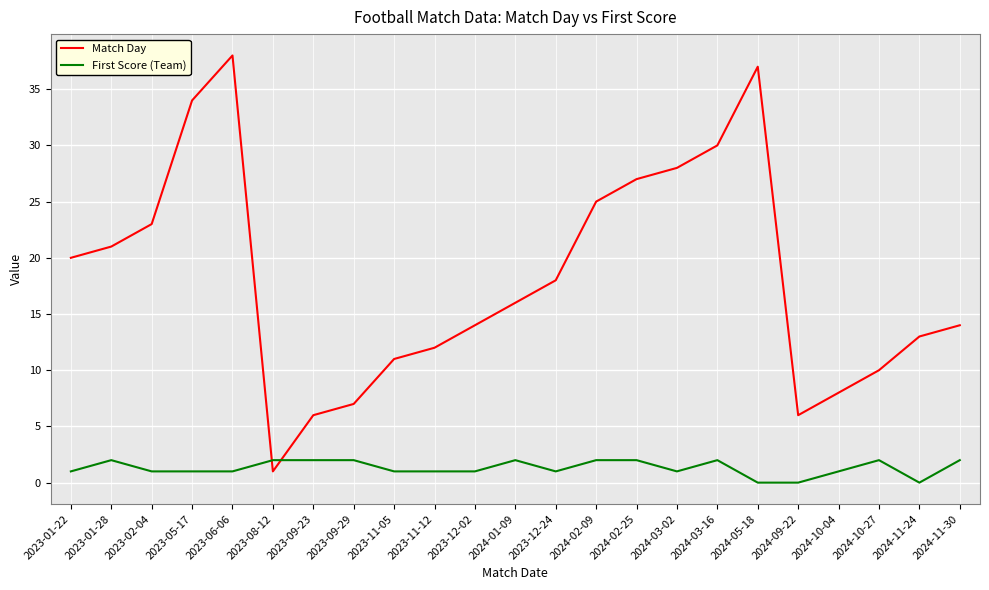

The value of Match Day at 2024-03-16 is 30. True or false?

True